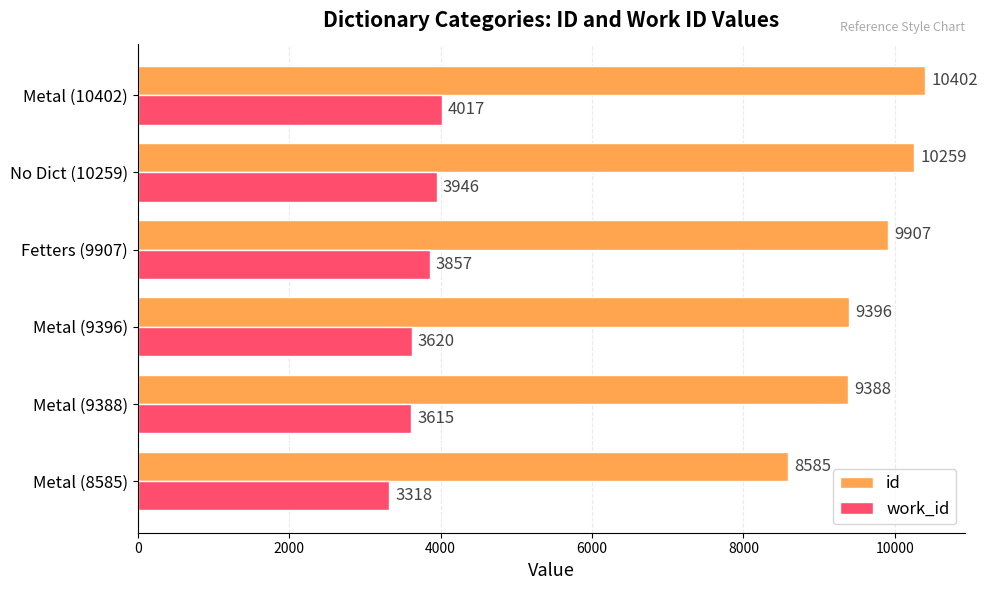

What is the smallest value displayed?

3318